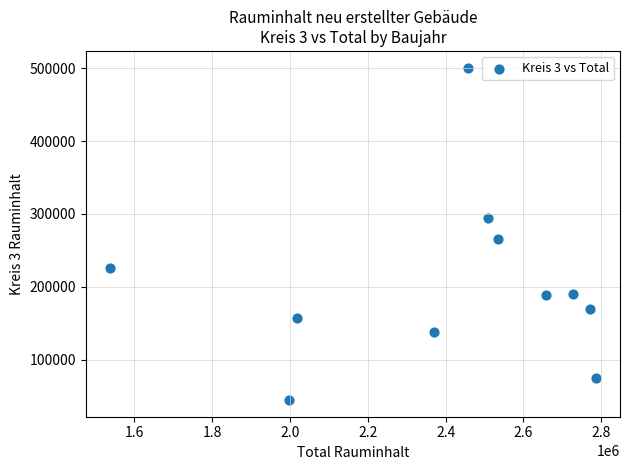

What Y value in the scatter plot is closest to 272714?

265740